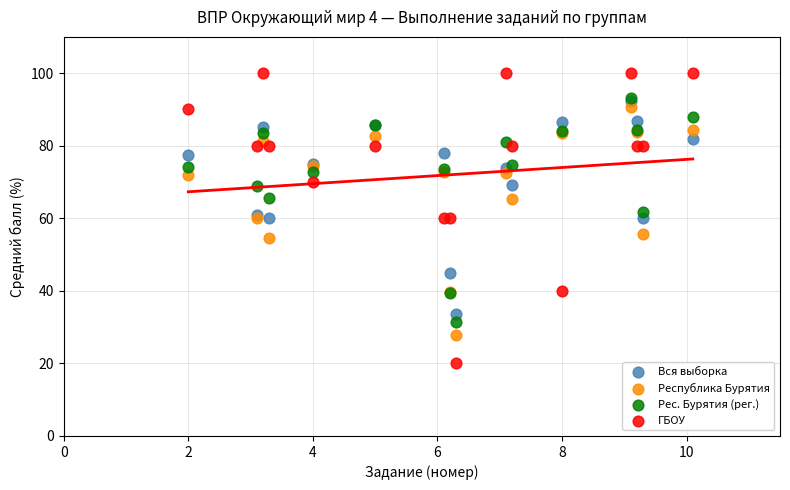

Which series reaches the minimum Y coordinate?

ГБОУ